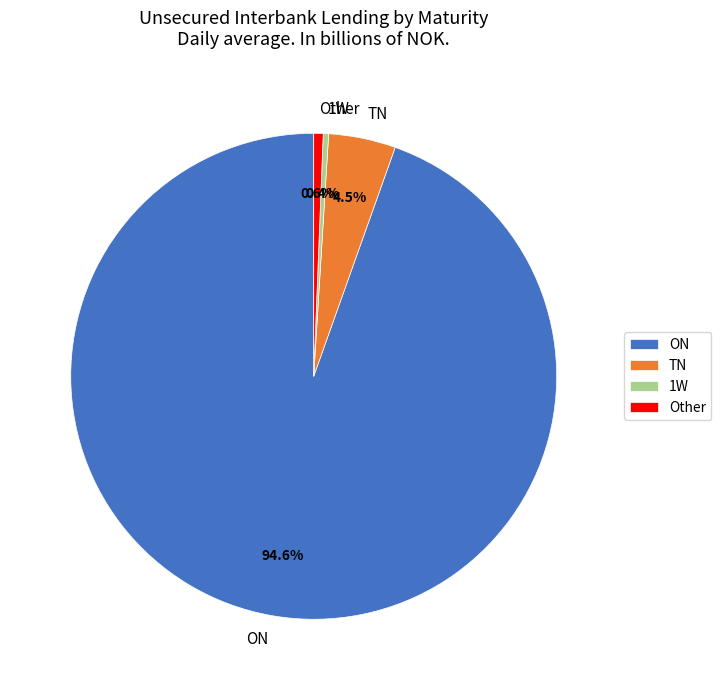

Is the sum of Other and 1W greater than half?

No